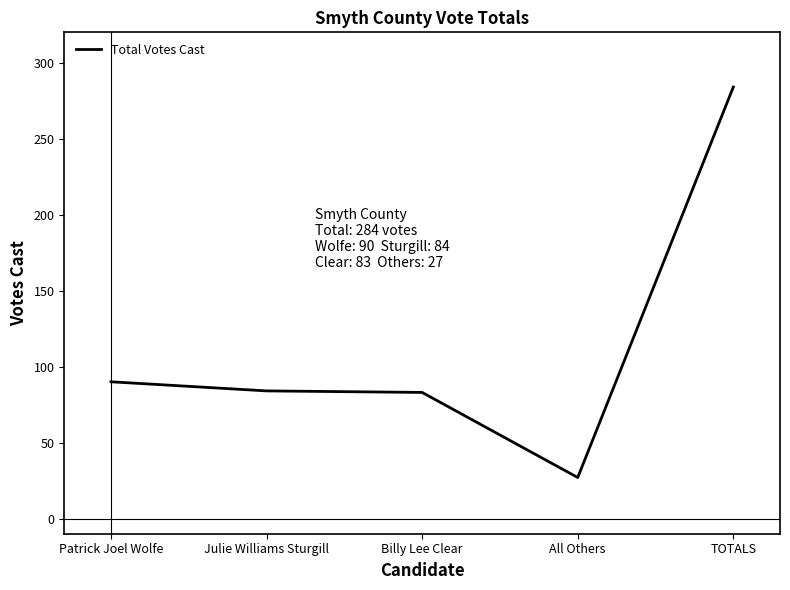

Which label corresponds to the largest value in the chart?

TOTALS